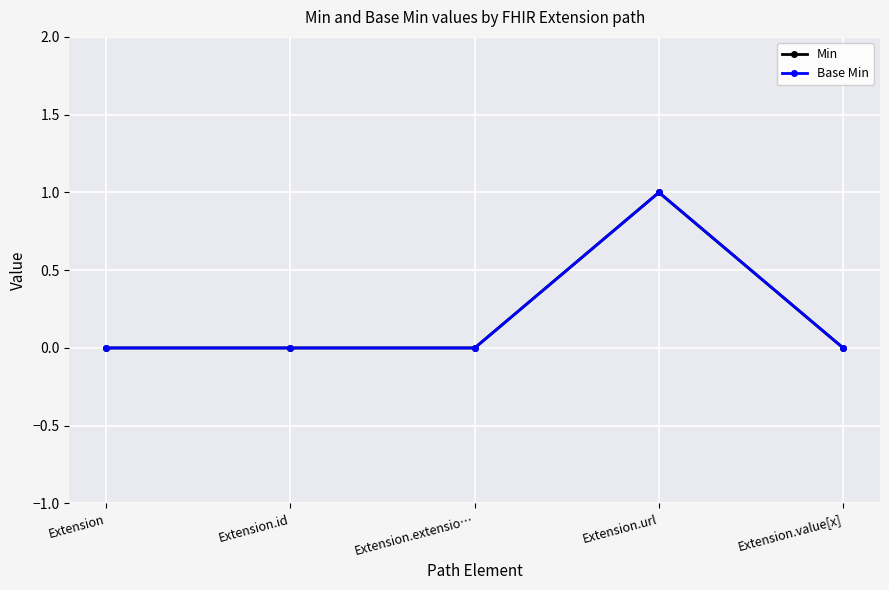

True or false: Min has more than 0 points higher than both neighbors.

True